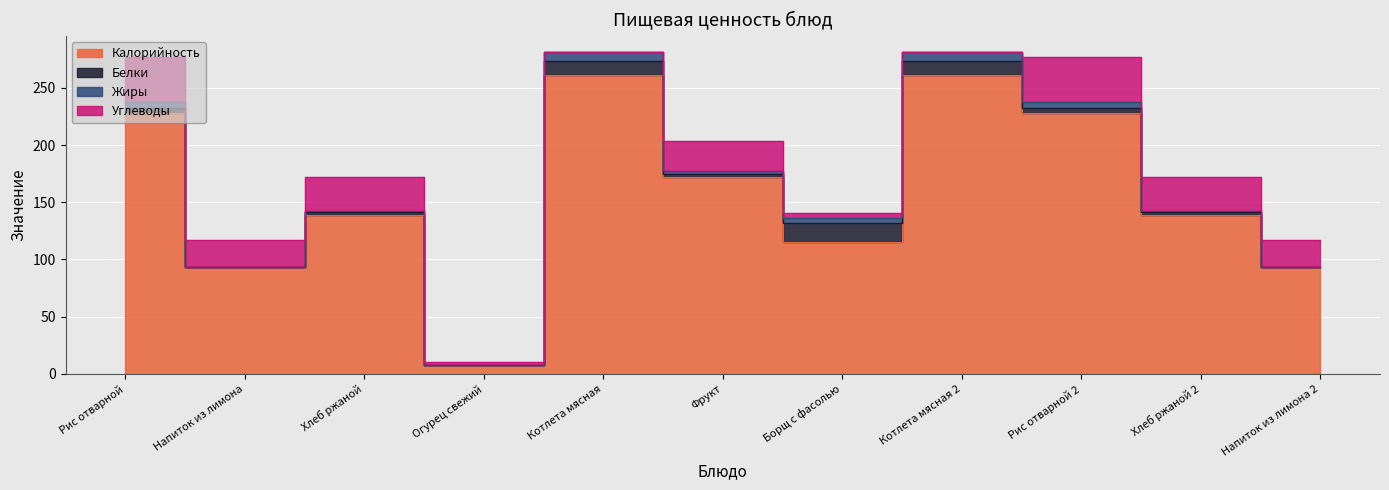

Is it true that Калорийность equals 228.0 at Рис отварной?

True